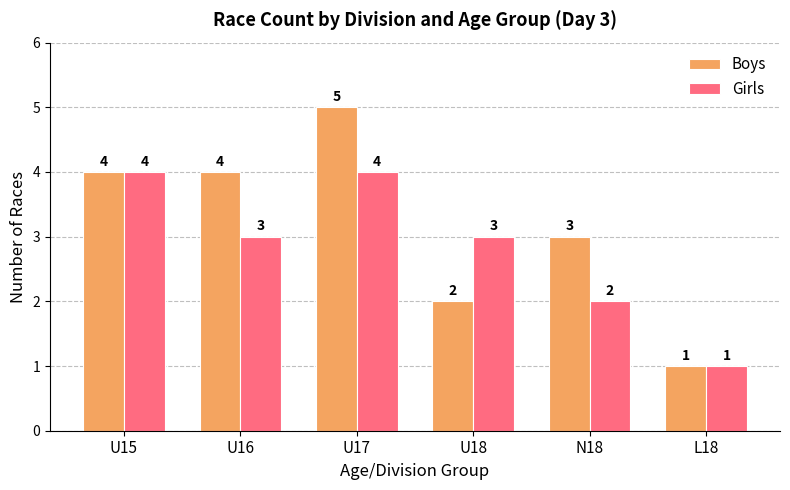

Rank the series by their average value, from highest to lowest.

Boys, Girls